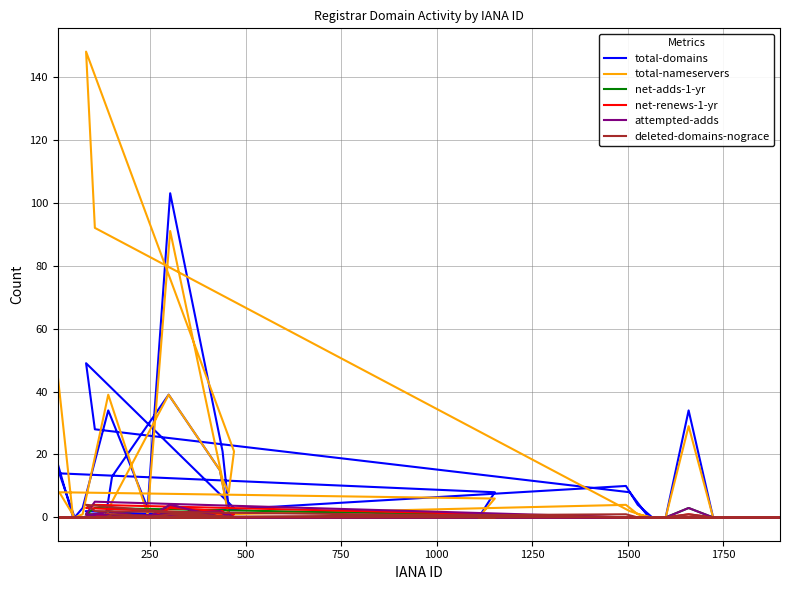

True or false: attempted-adds and net-adds-1-yr cross at least once.

False